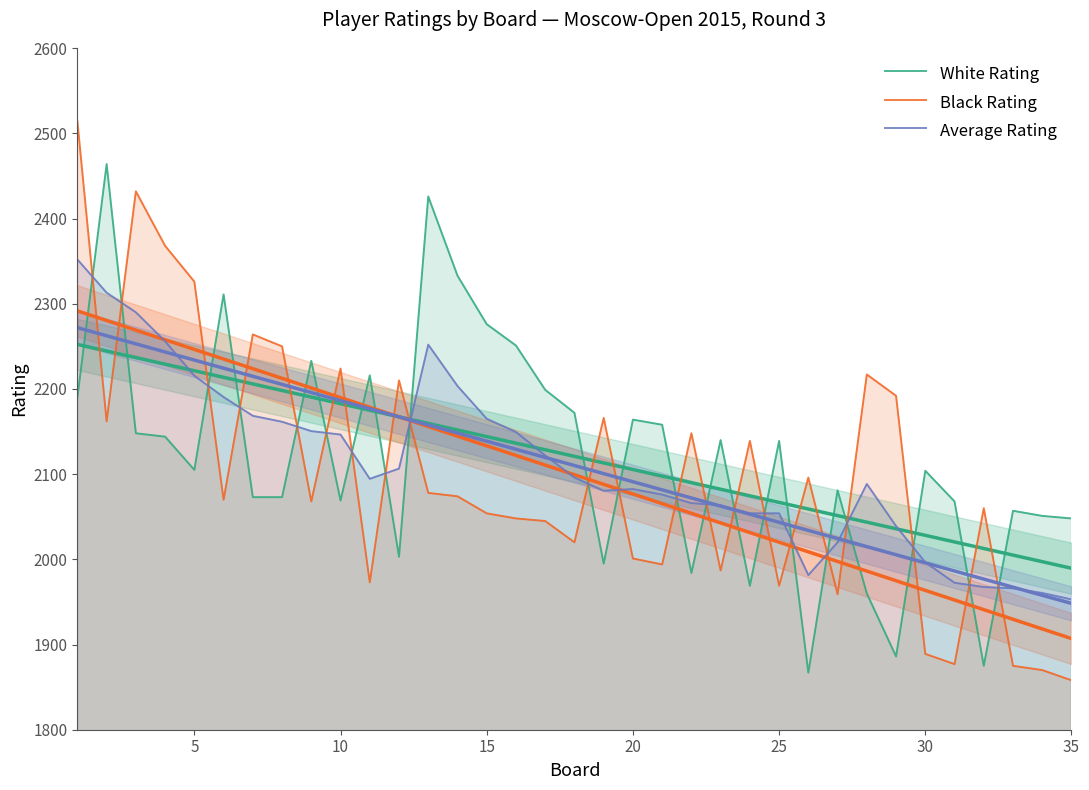

True or false: Average Rating has more than 2 interior local peaks.

True